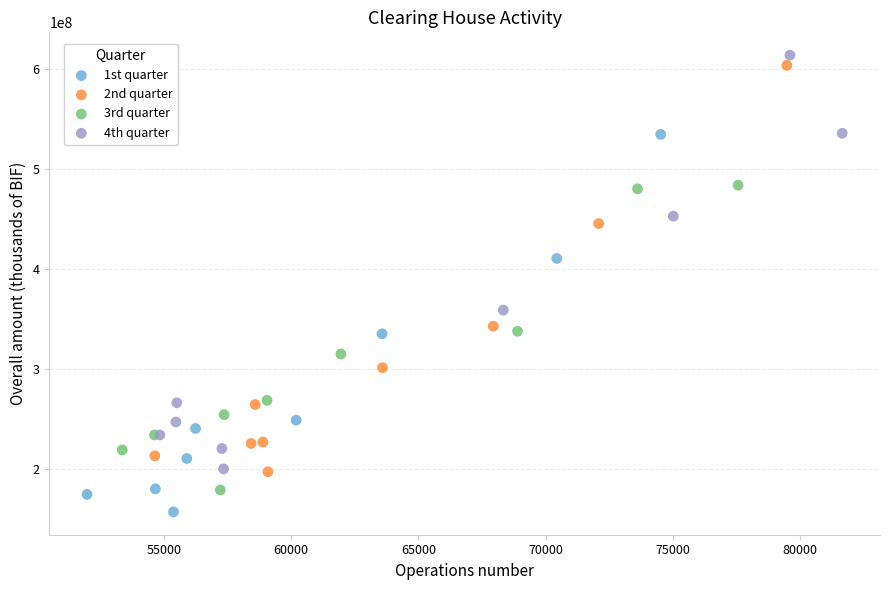

Which series has the widest spread of Y values?

4th quarter